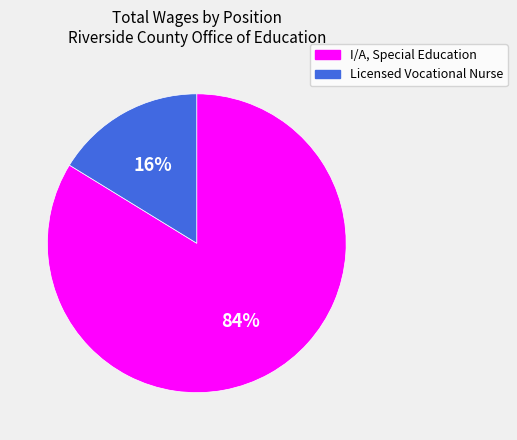

Which slice represents more than half of the pie?

I/A, Special Education